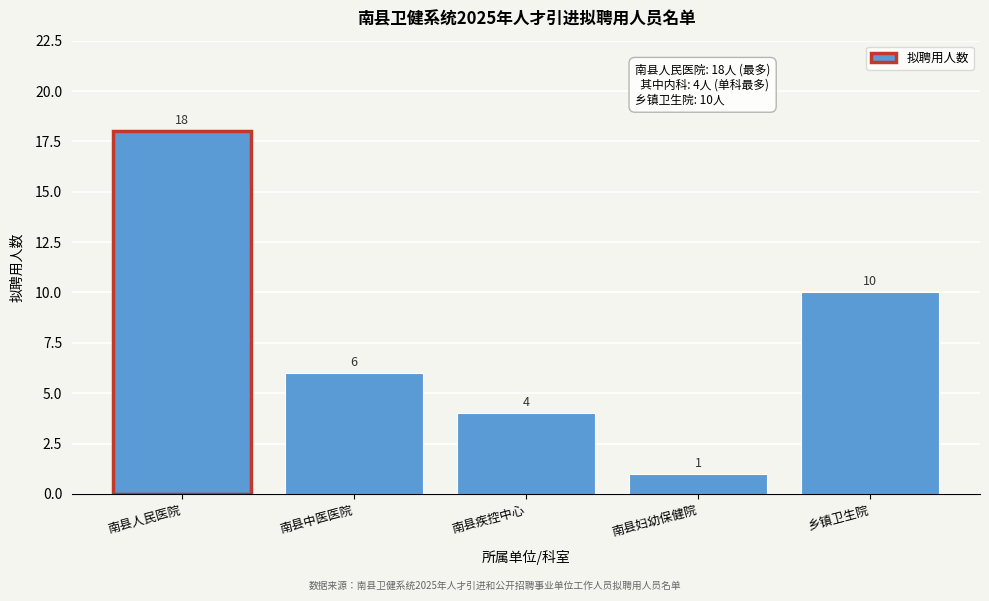

Reading right to left, list all the values displayed in this chart.

乡镇卫生院=10	南县妇幼保健院=1	南县疾控中心=4	南县中医医院=6	南县人民医院=18